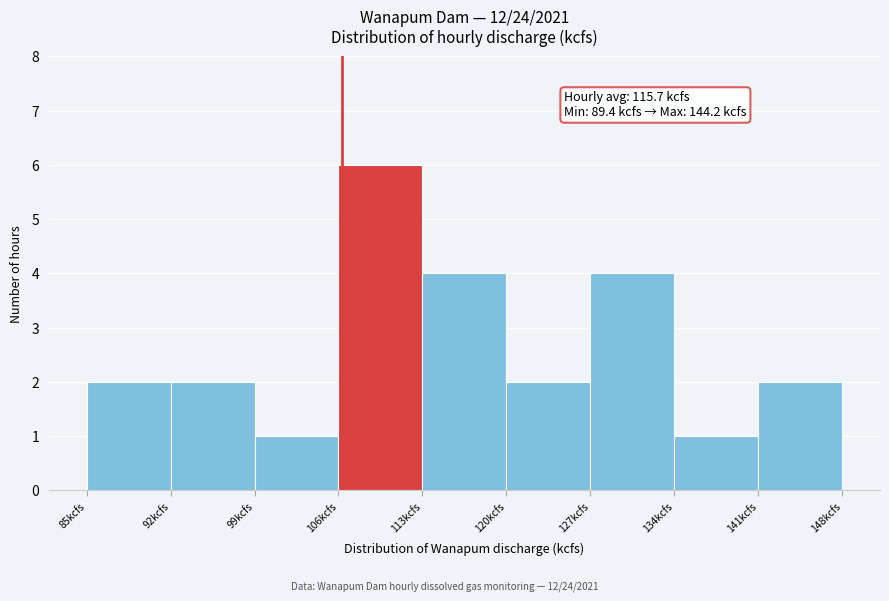

Which range on the x-axis has the tallest bar?

106 to 113